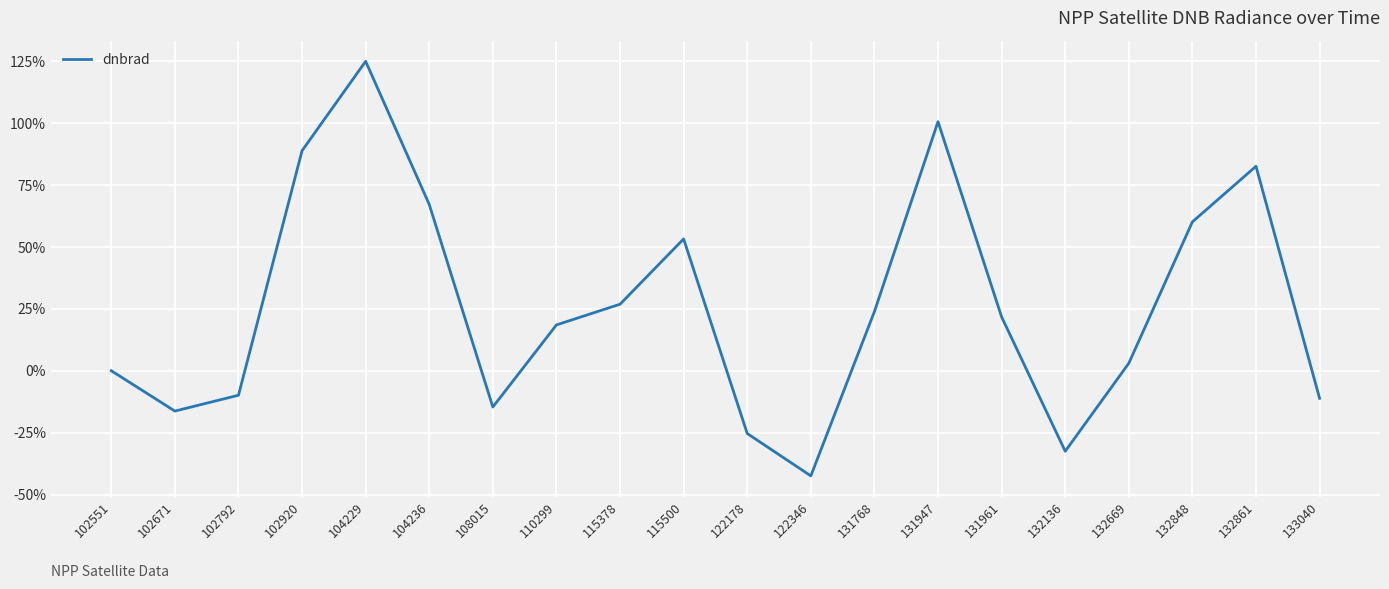

Where is the first local maximum?

104229